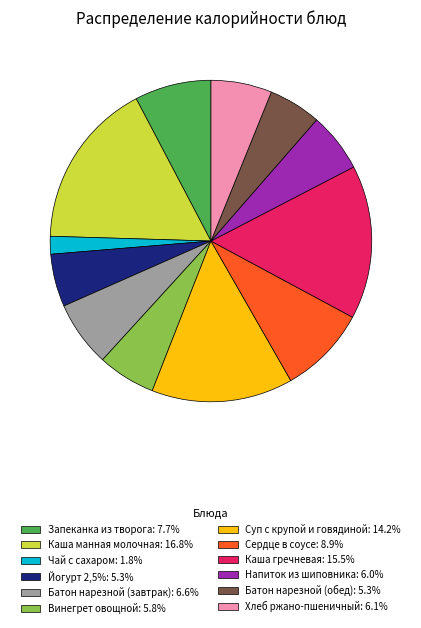

Does Батон нарезной (завтрак): 6.6% represent more than half of the total?

No